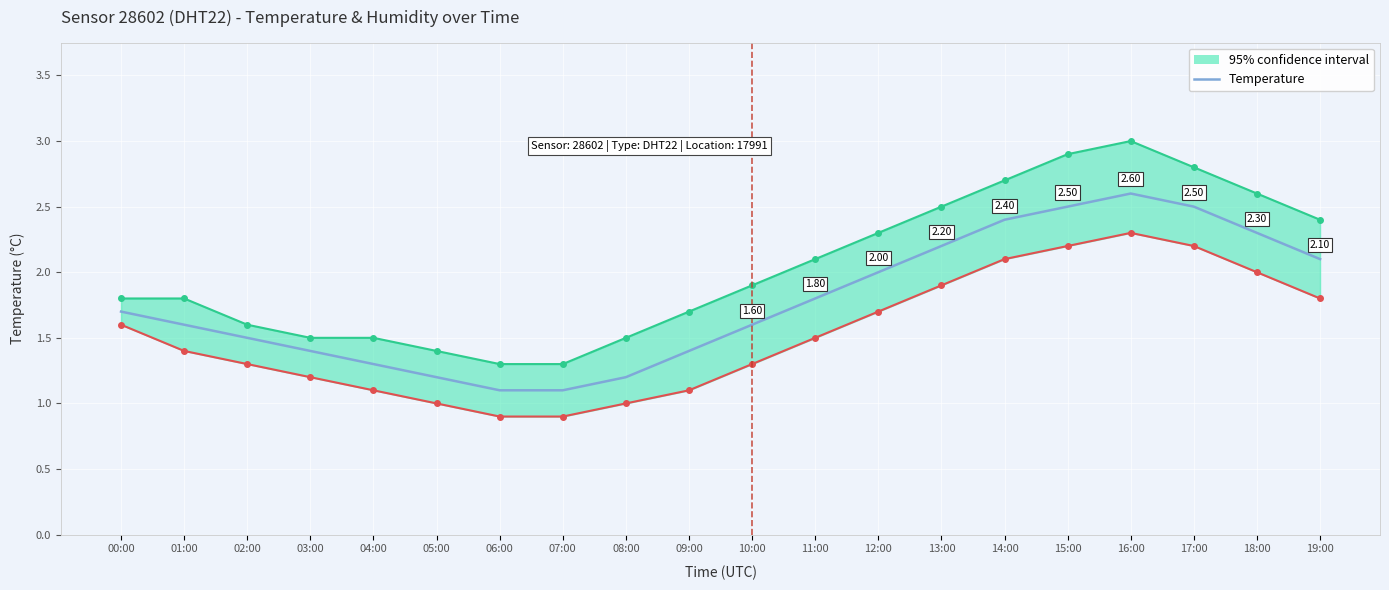

The value at 07:00 is 0.4. True or false?

False